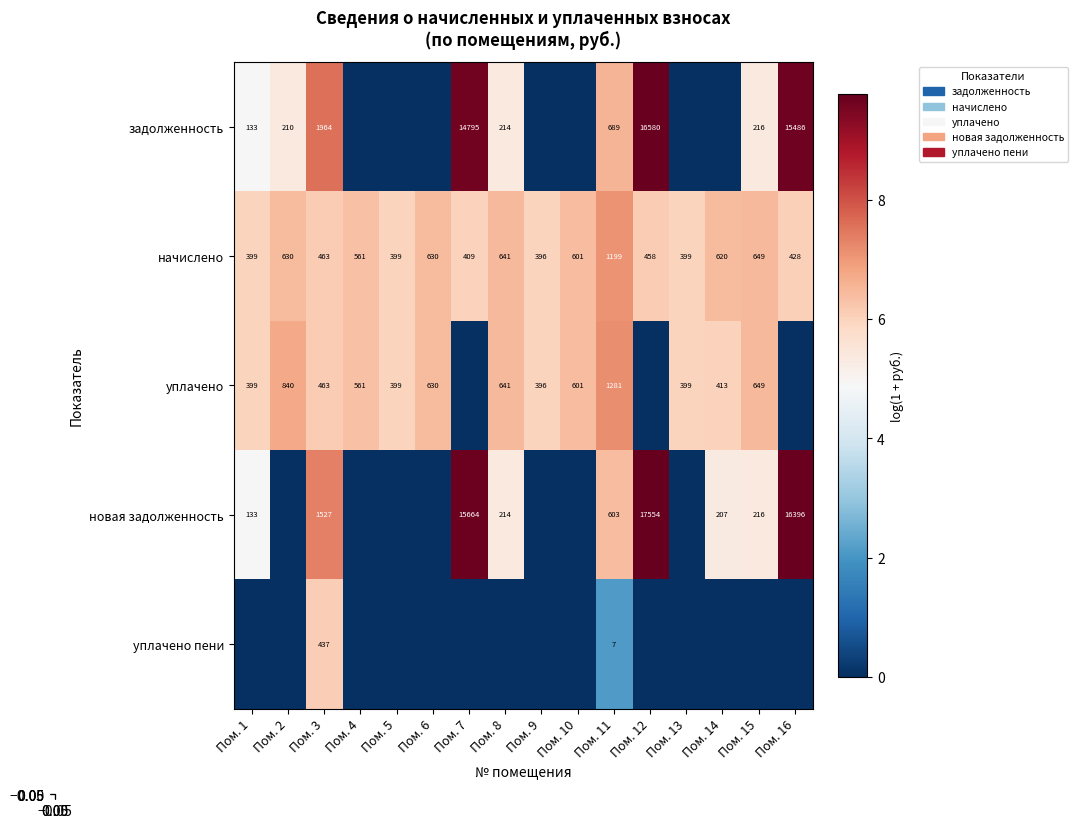

How many values in задолженность are above zero?

9